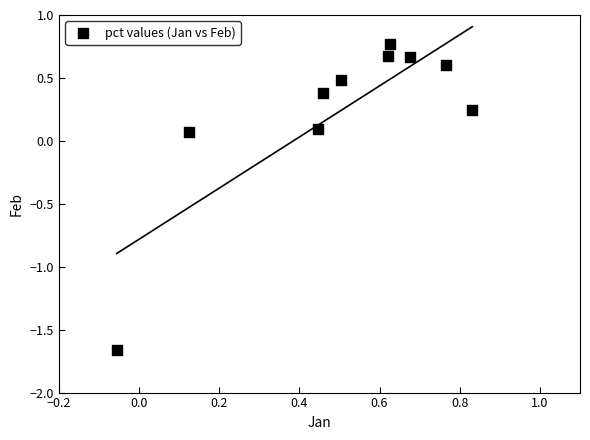

What is the range of X values (max minus min)?

0.9